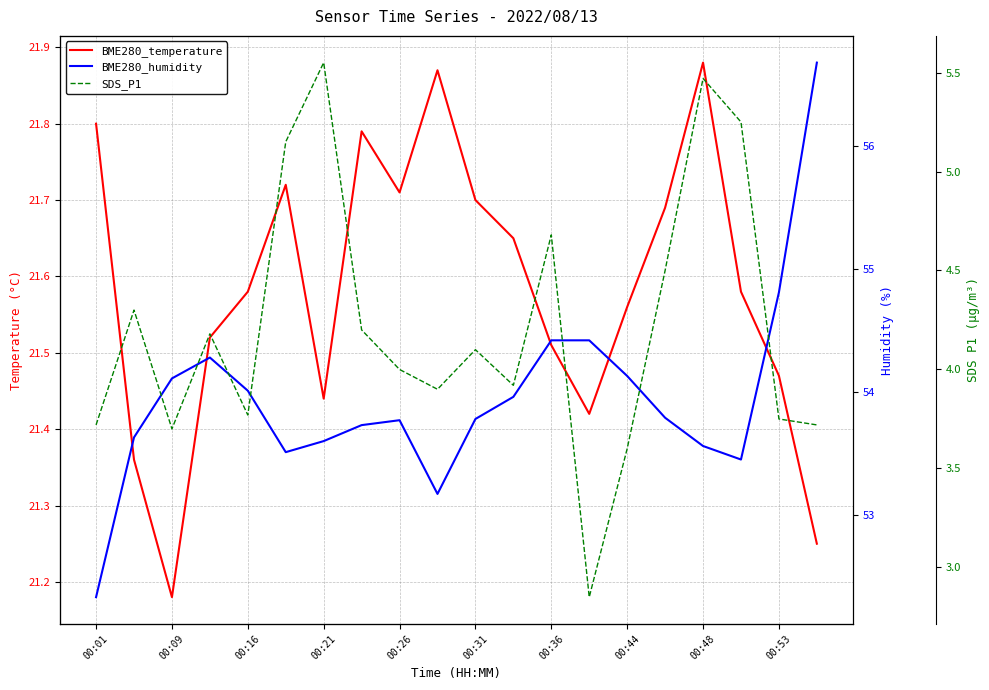

What is the minimum value shown in the chart?

2.9